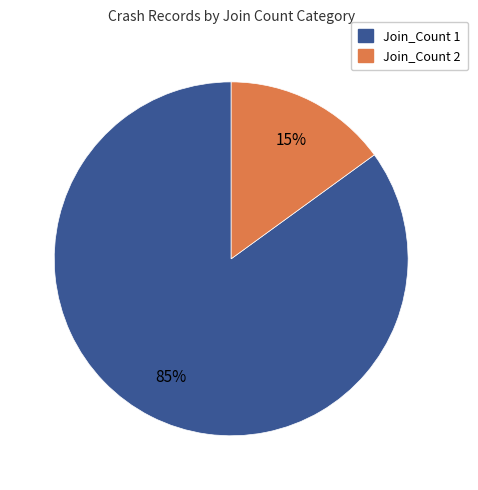

Which has a higher value, Join_Count 1 or Join_Count 2?

Join_Count 1